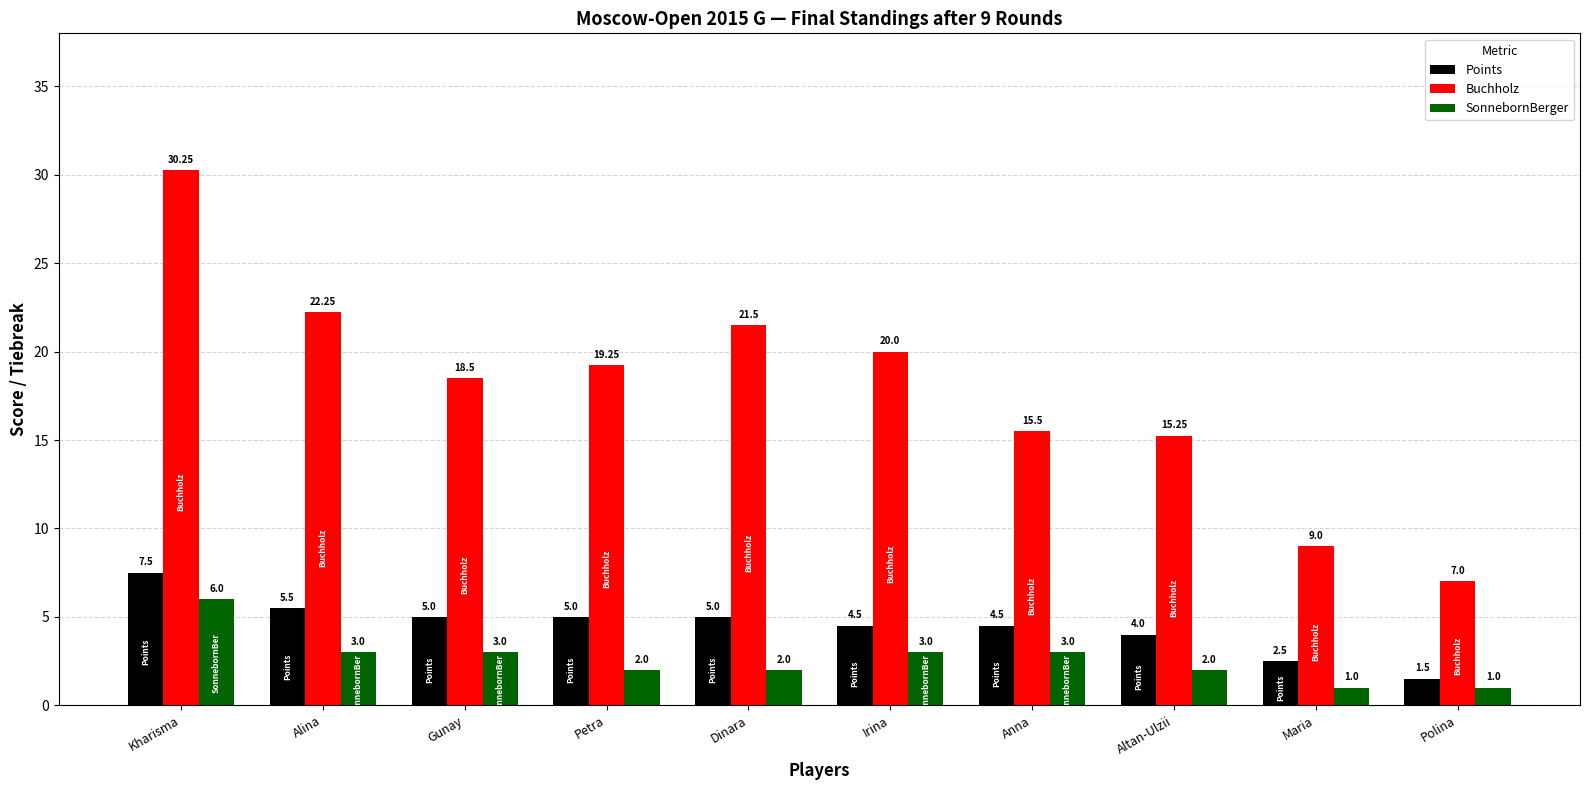

What position from the left is Gunay?

3